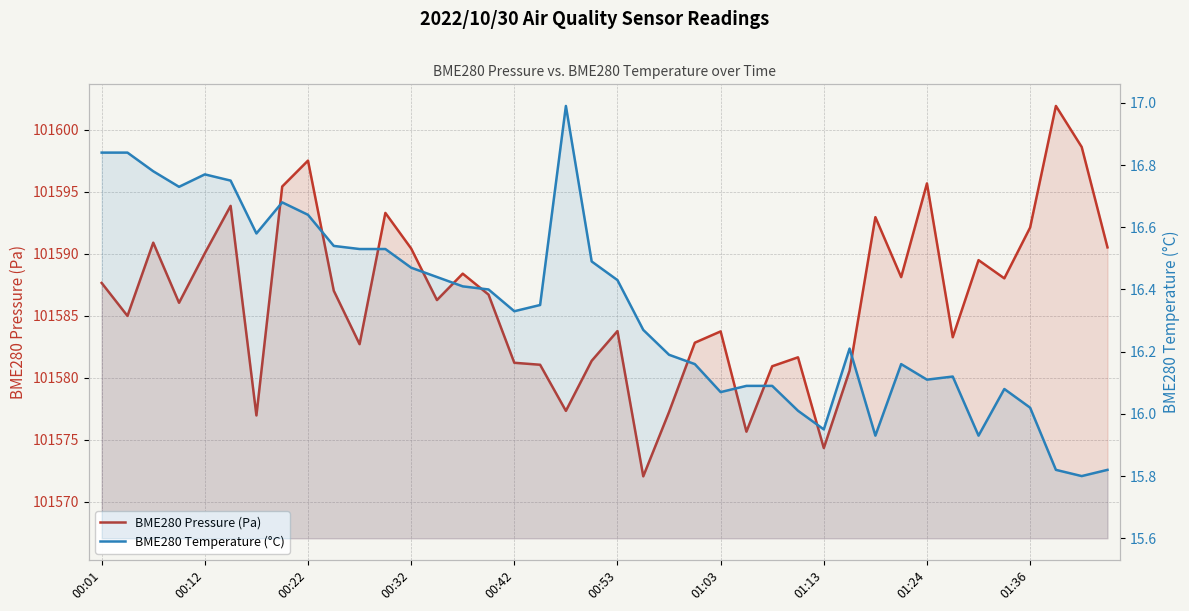

What are all the series names shown in the legend?

BME280 Pressure (Pa), BME280 Temperature (°C)